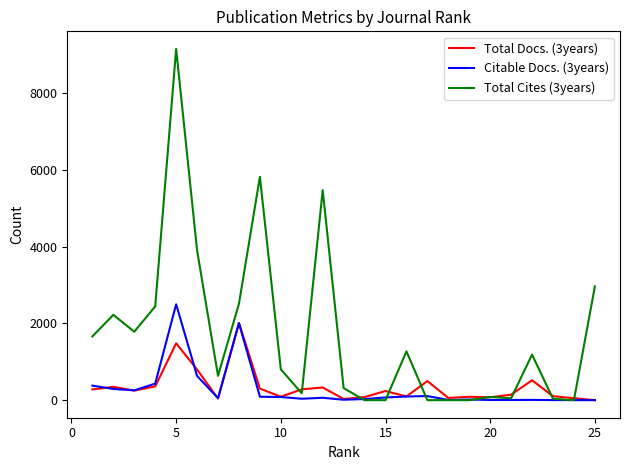

Which series has the largest total across all categories?

Total Cites (3years)